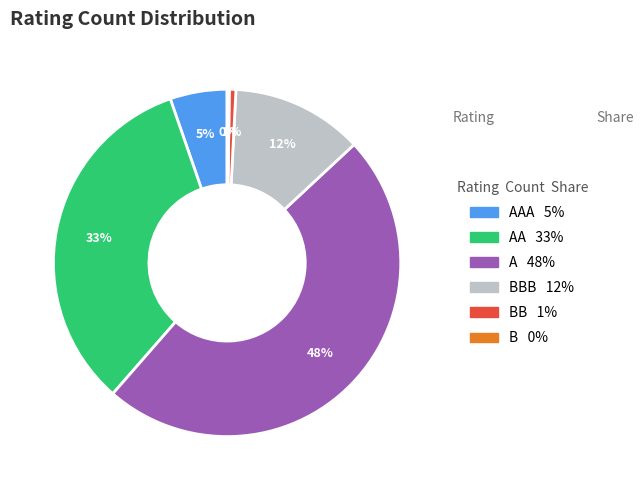

Is there a majority slice in this chart?

No